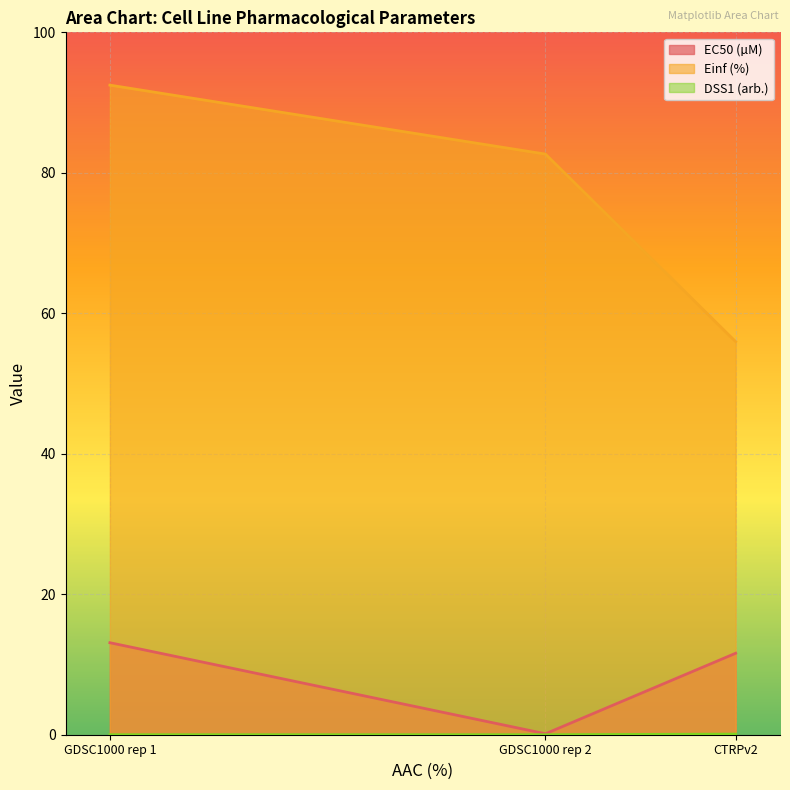

At how many categories does at least one series exceed 53?

3